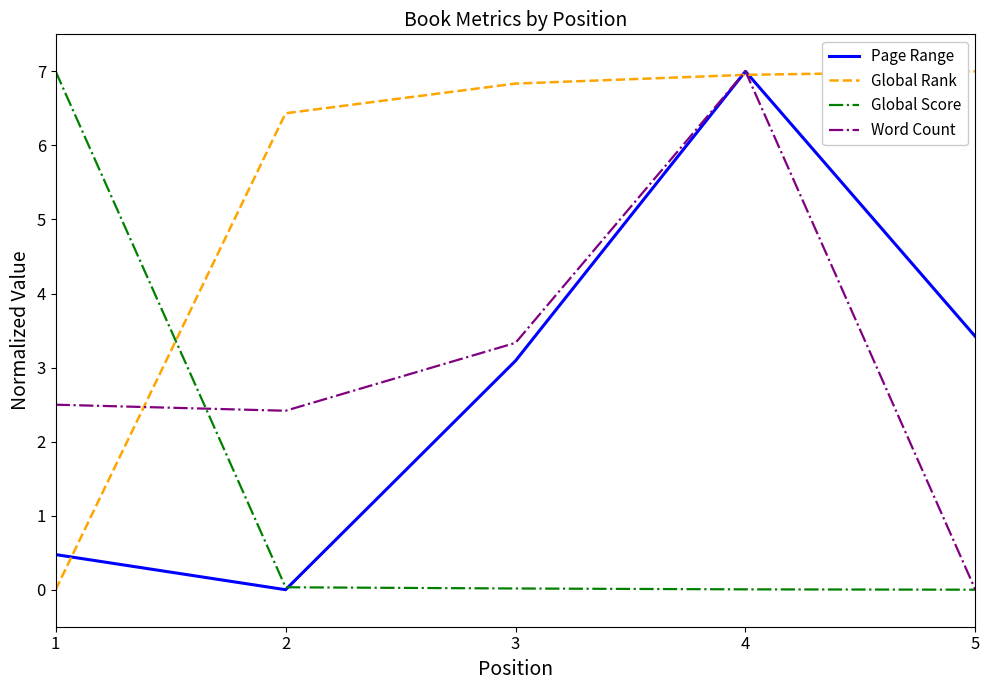

At which category does Page Range reach its first local peak?

4